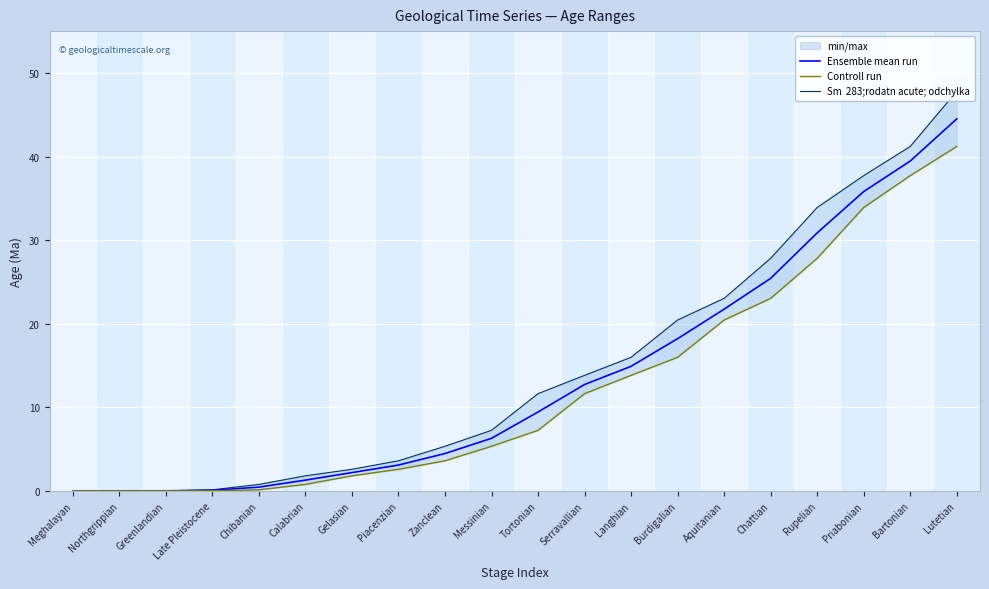

How many lines are shown in the chart?

3